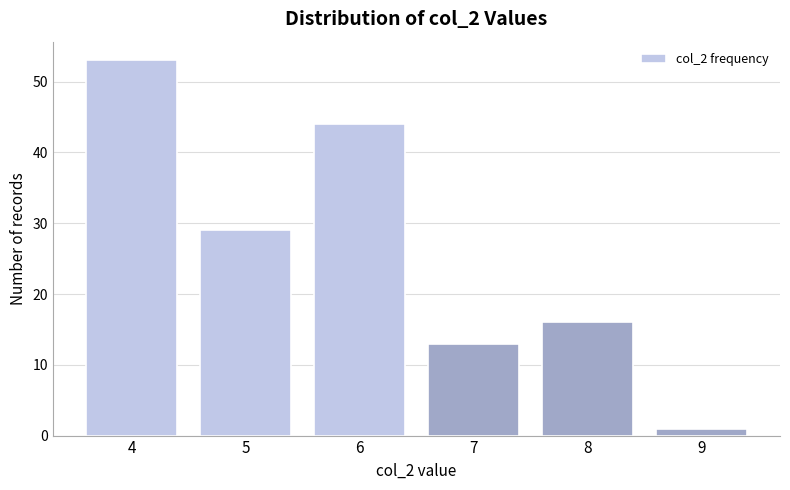

Reading left to right, transcribe all the data shown in this chart.

4=53	5=29	6=44	7=13	8=16	9=1